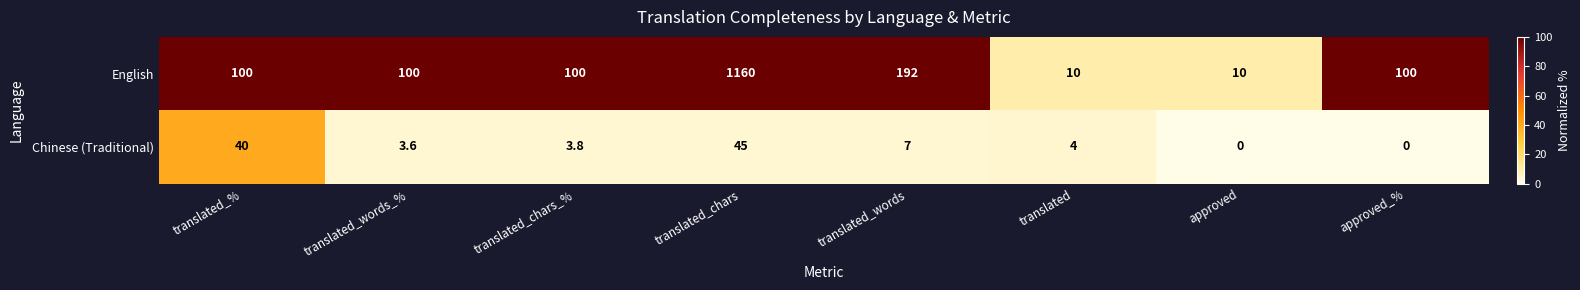

What is the sum of all Chinese (Traditional) values?

103.4